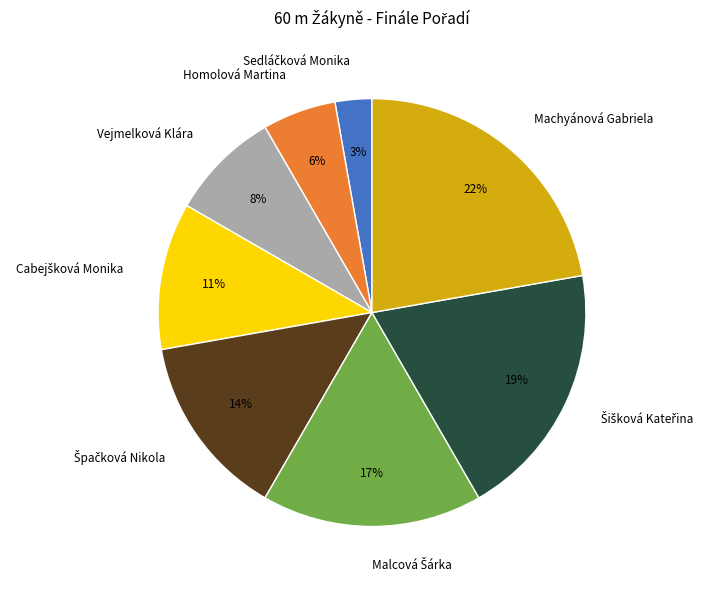

How many slices are in this pie chart?

8